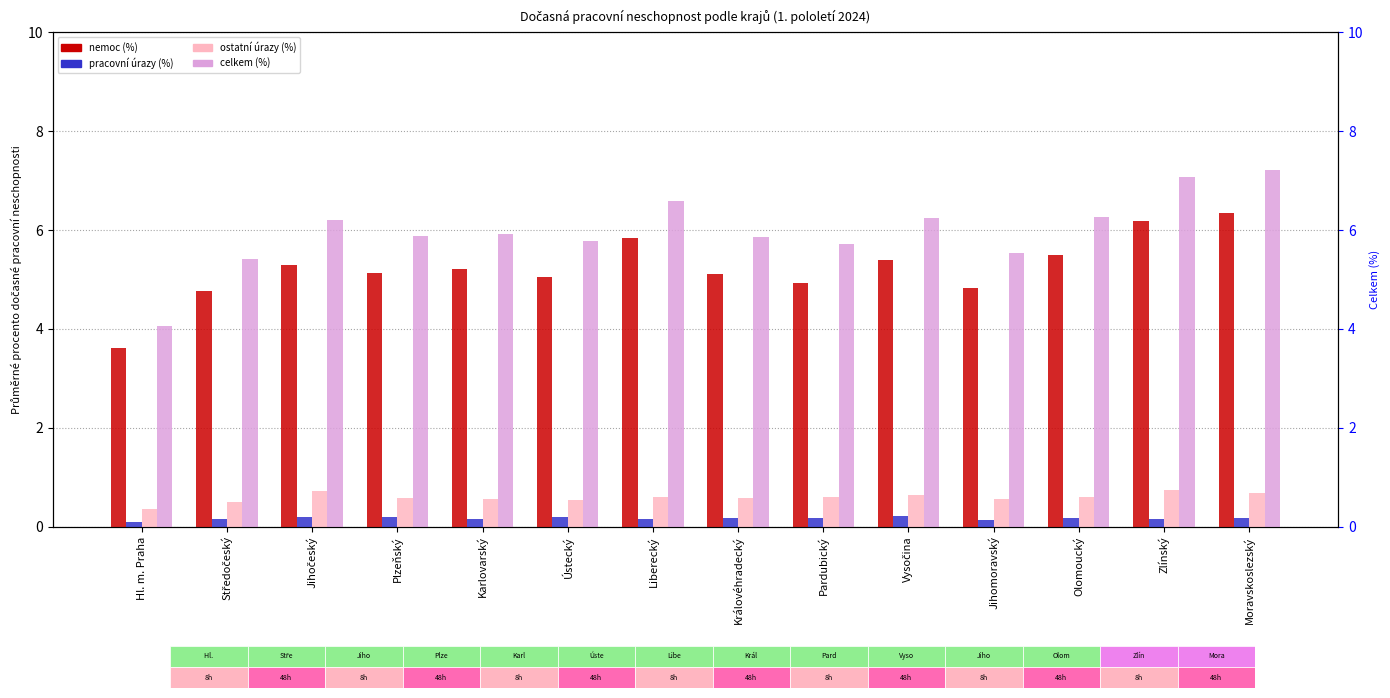

True or false: celkem (%) has a value of 3.6 at Vysočina.

False